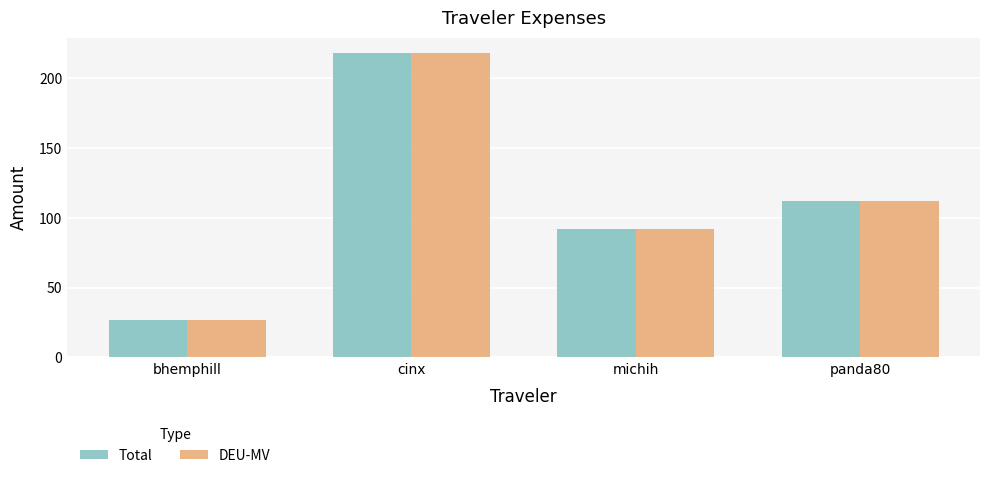

Which category has the lowest value in the DEU-MV series?

bhemphill